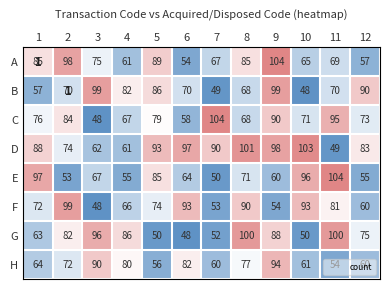

Between 1 and 12, which is larger?

1